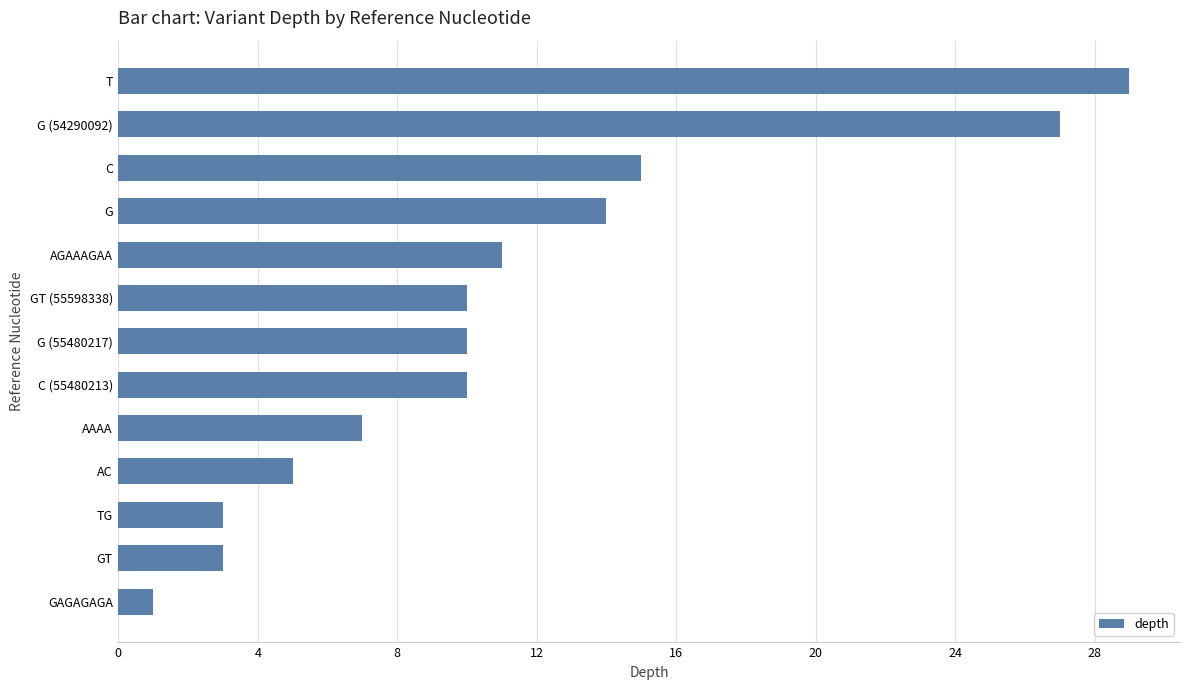

What is the maximum value shown in the chart?

29